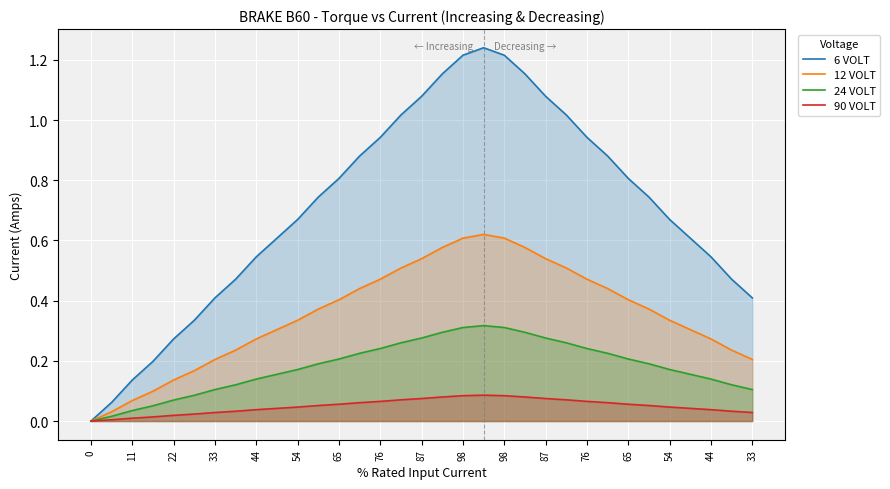

True or false: 90 VOLT has a value of 0.0 at 27.

False